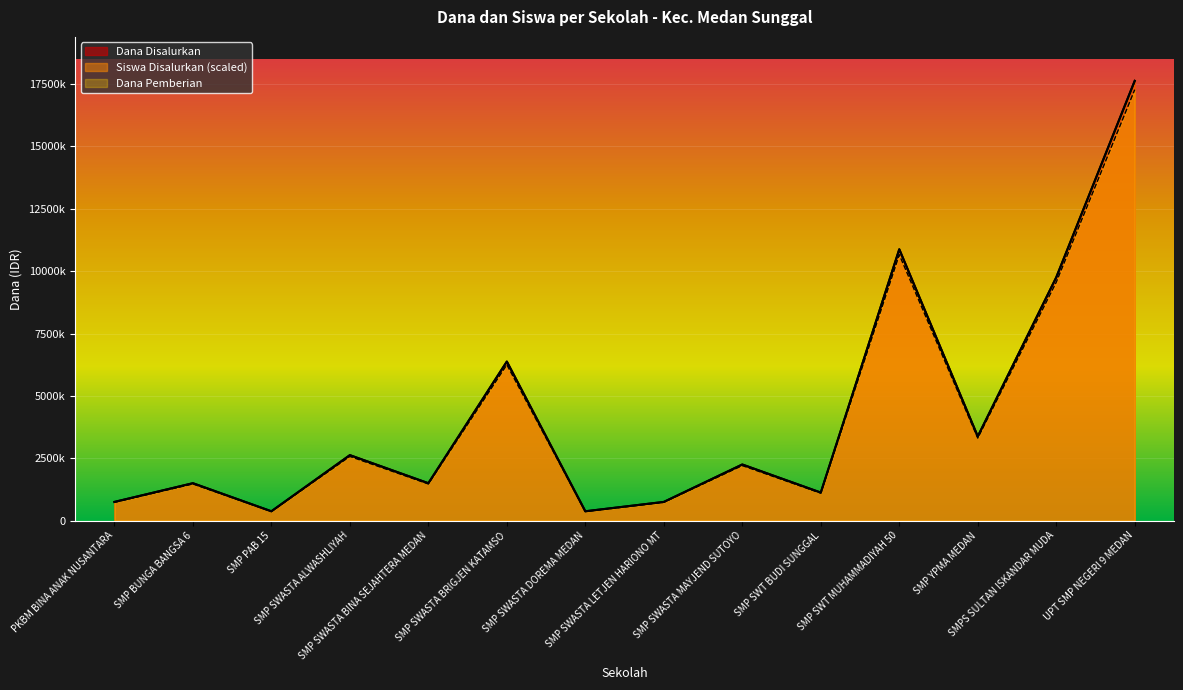

What is the maximum value shown in the chart?

17625000